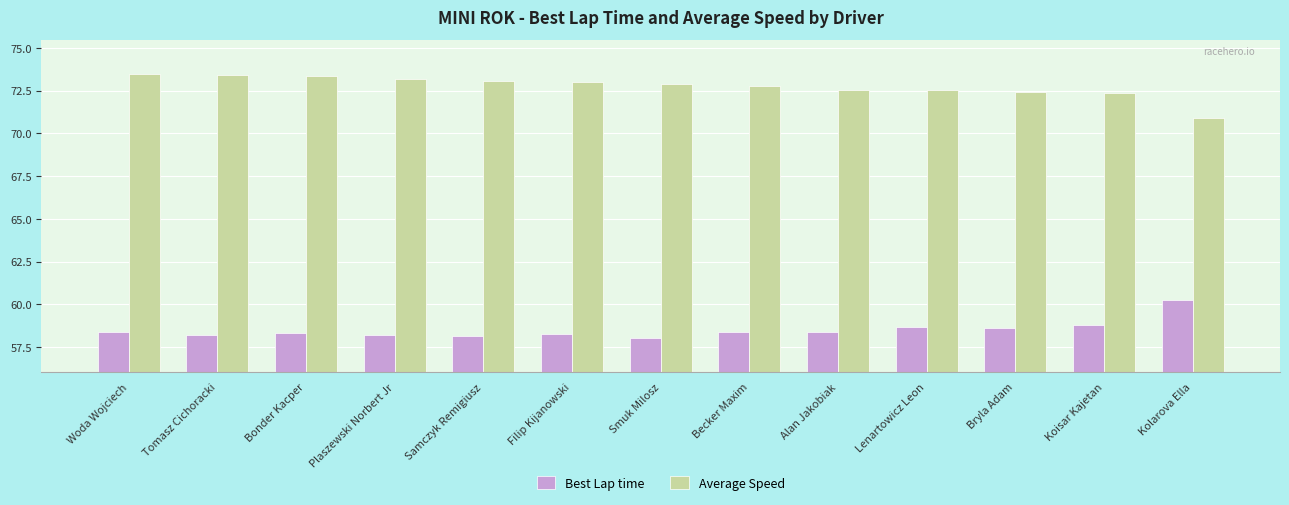

How many series are shown in this chart?

2